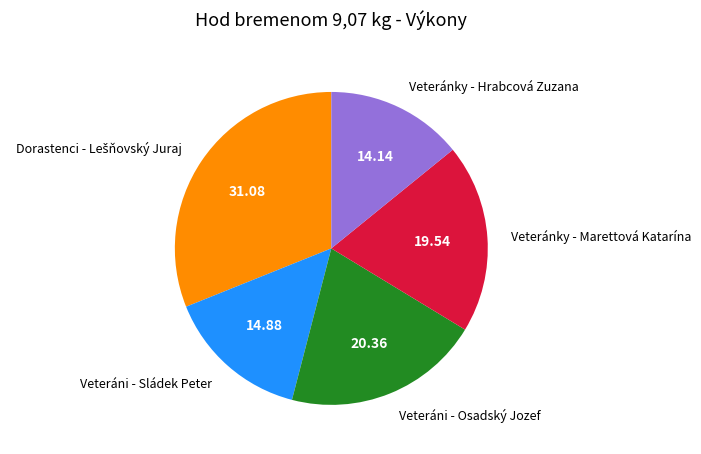

True or false: Veteránky - Hrabcová Zuzana accounts for 14% of the total.

True